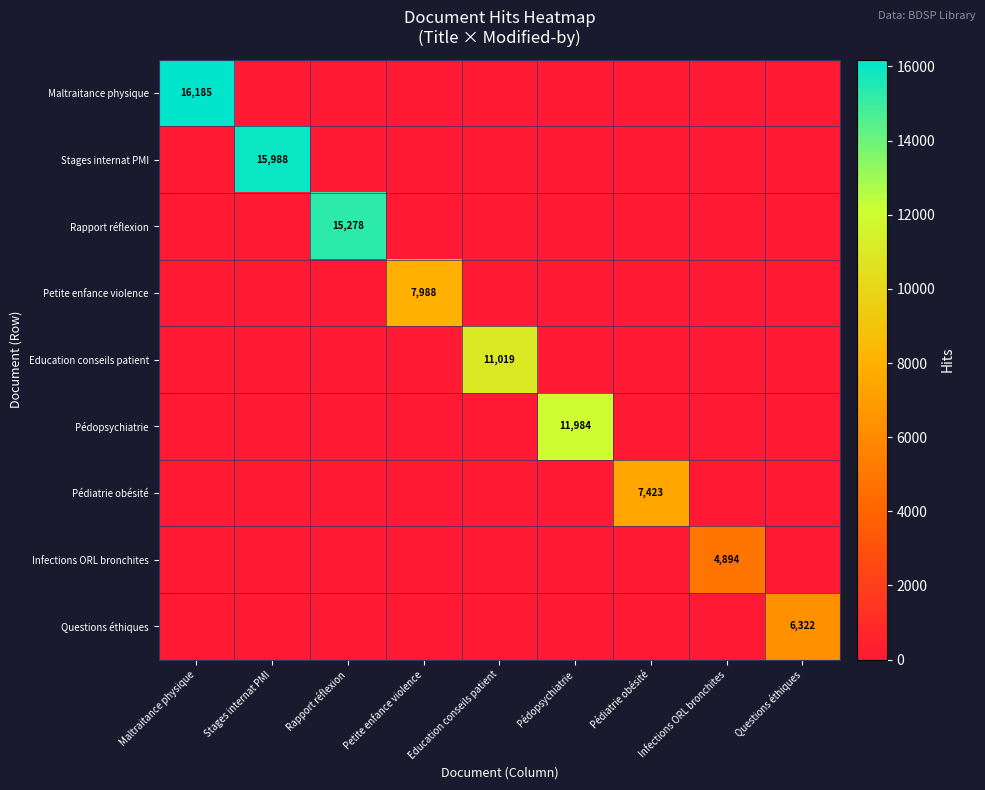

Is it true that Stages internat PMI equals 26882 at Stages internat PMI?

False